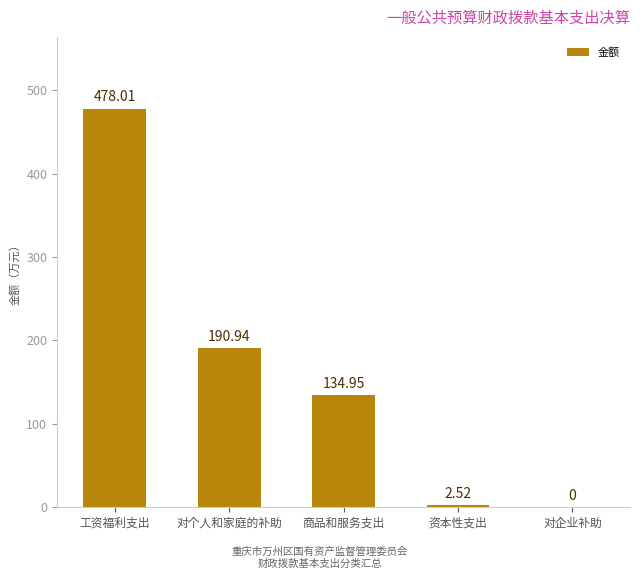

What is the sum of all values?

806.4